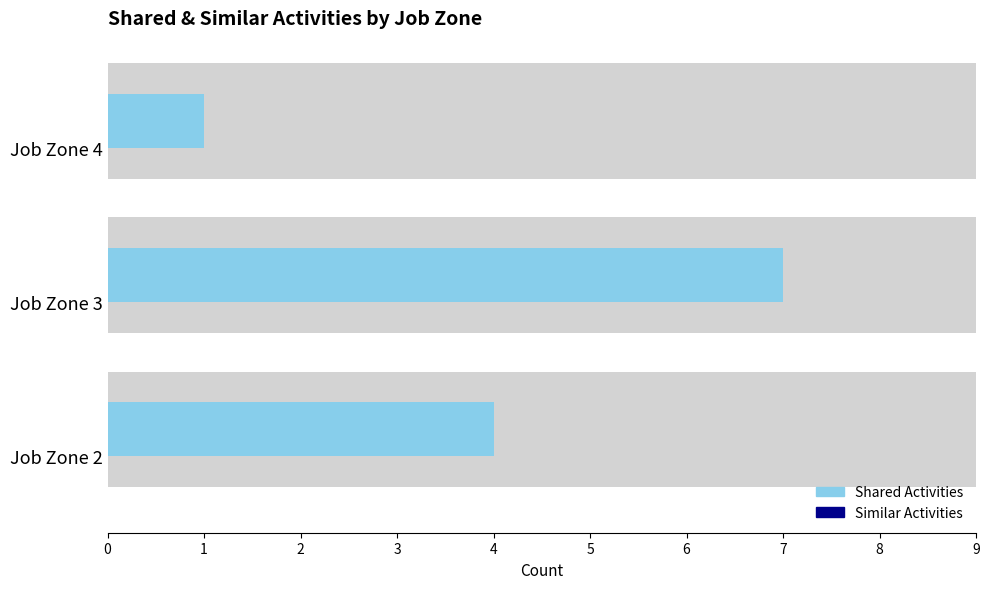

Is it true that Shared Activities equals 1.8 at 2?

False